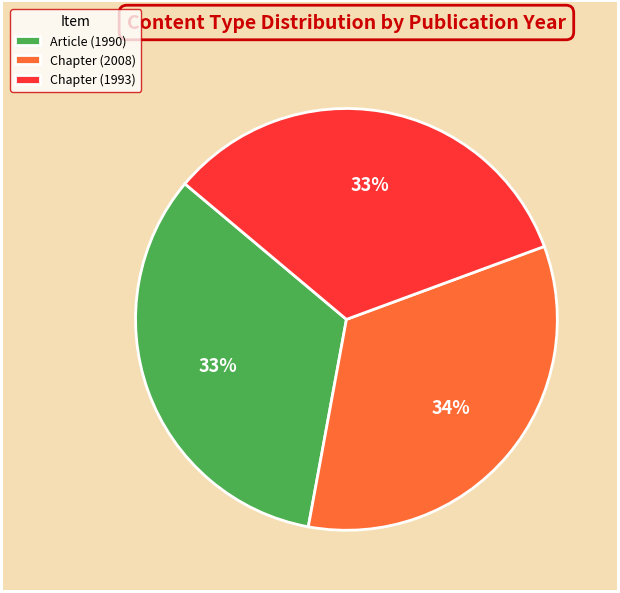

True or false: Chapter (1993) accounts for 42% of the total.

False